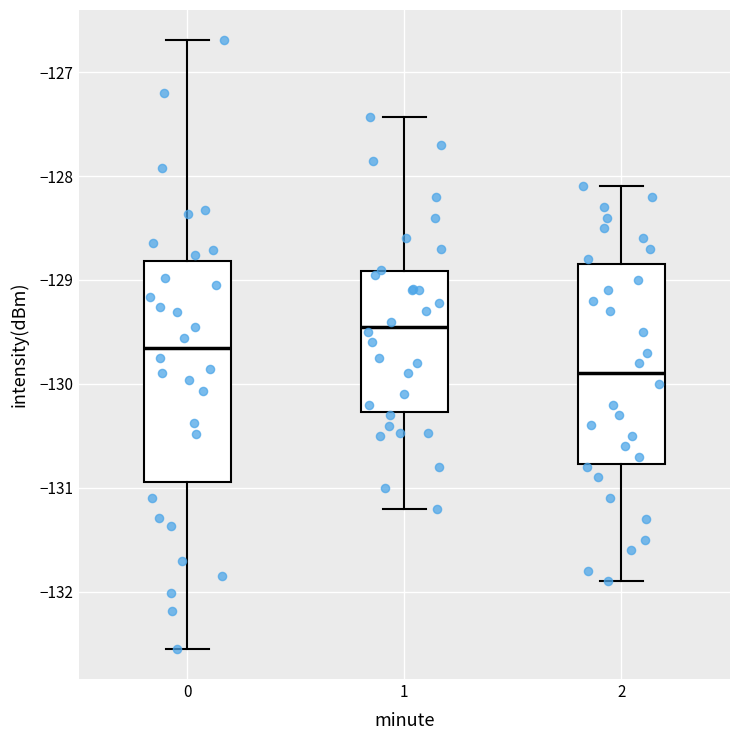

Which box is the tallest, from its lower edge to its upper edge?

0